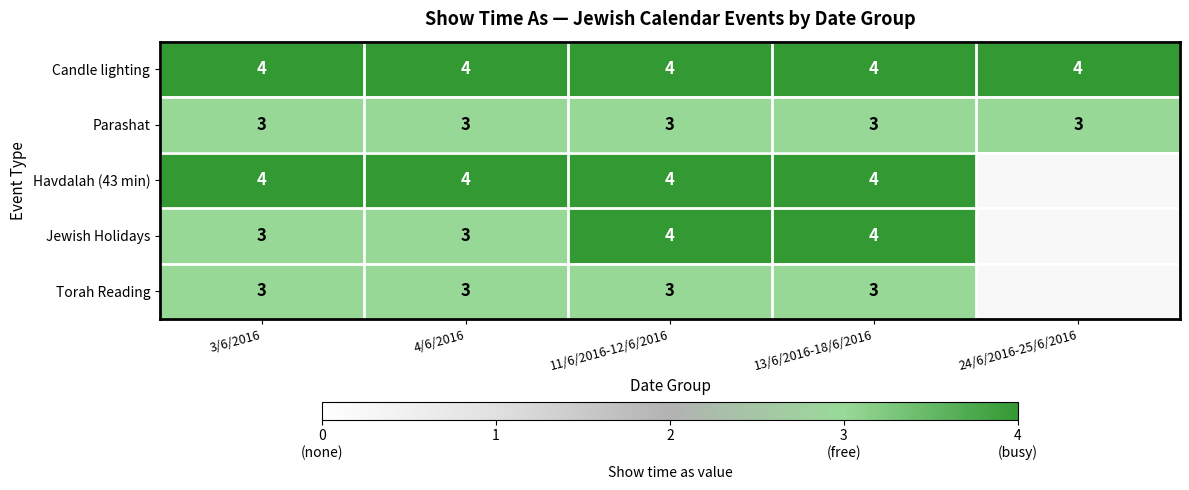

At how many categories does at least one series exceed 3?

5